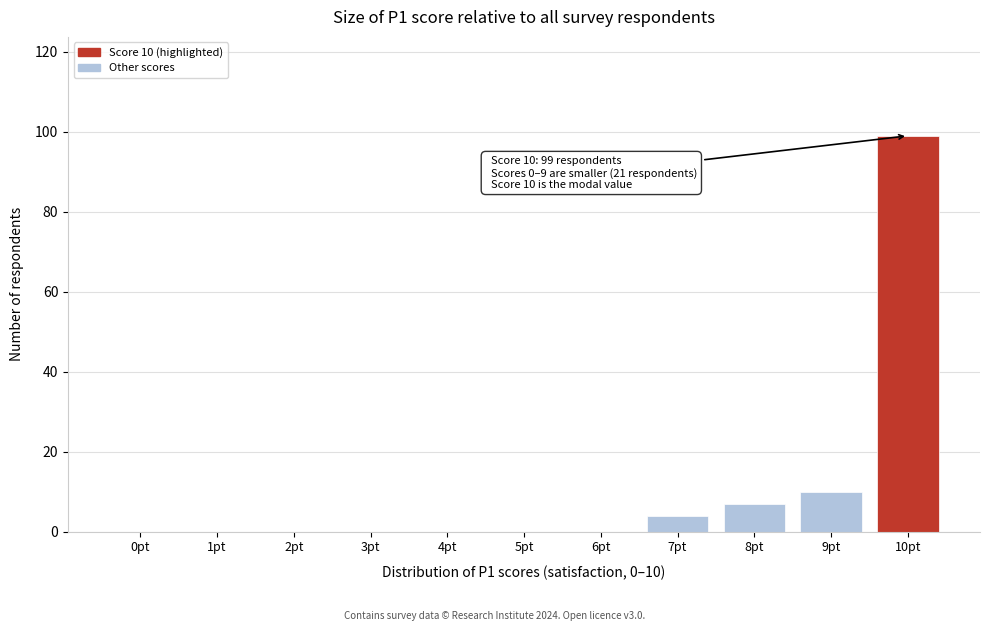

Reading left to right, what are all the values shown in this chart?

0pt=0	1pt=0	2pt=0	3pt=0	4pt=0	5pt=0	6pt=0	7pt=4	8pt=7	9pt=10	10pt=99